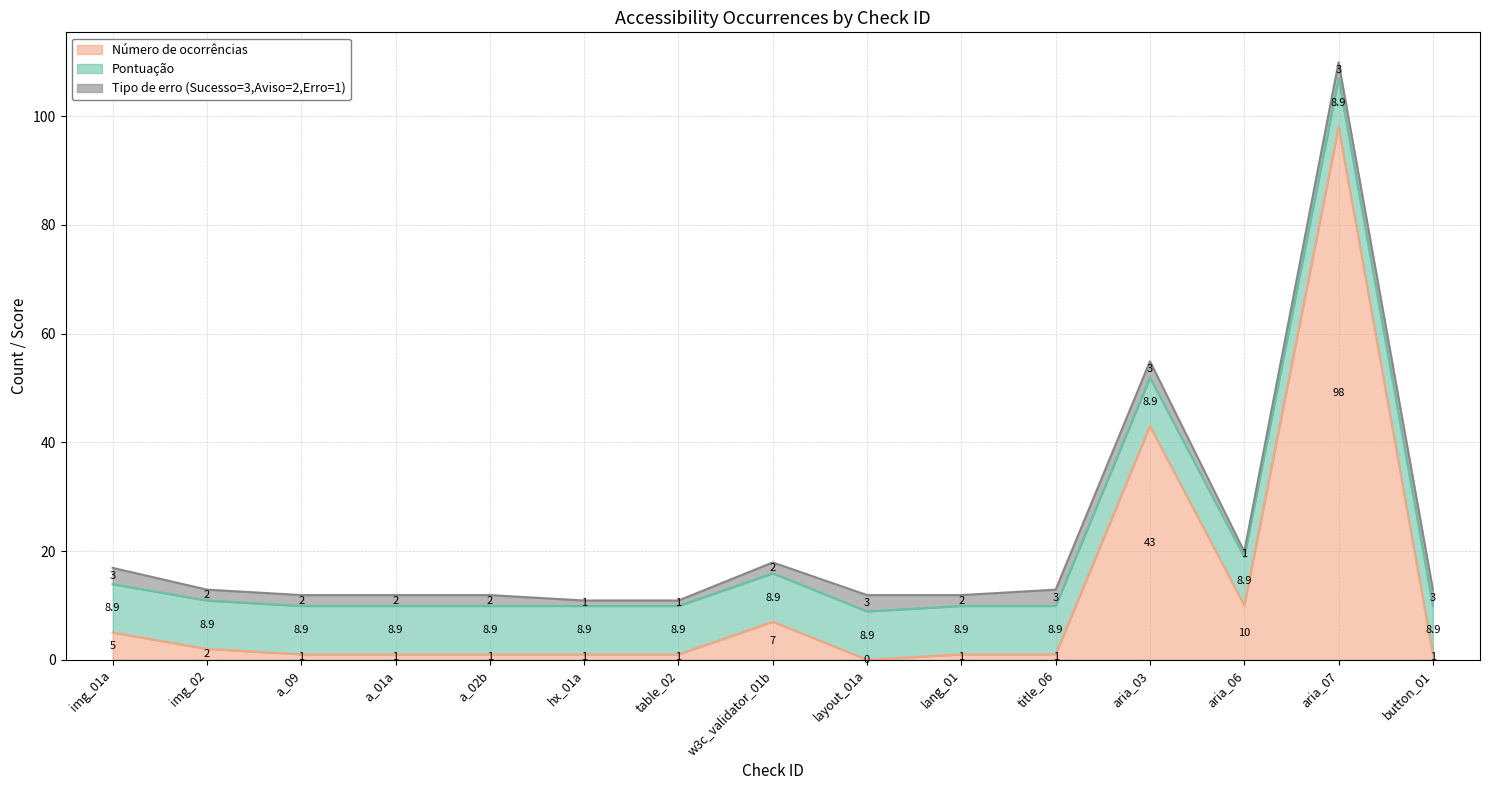

Where do Número de ocorrências and Pontuação first cross each other?

title_06 and aria_03